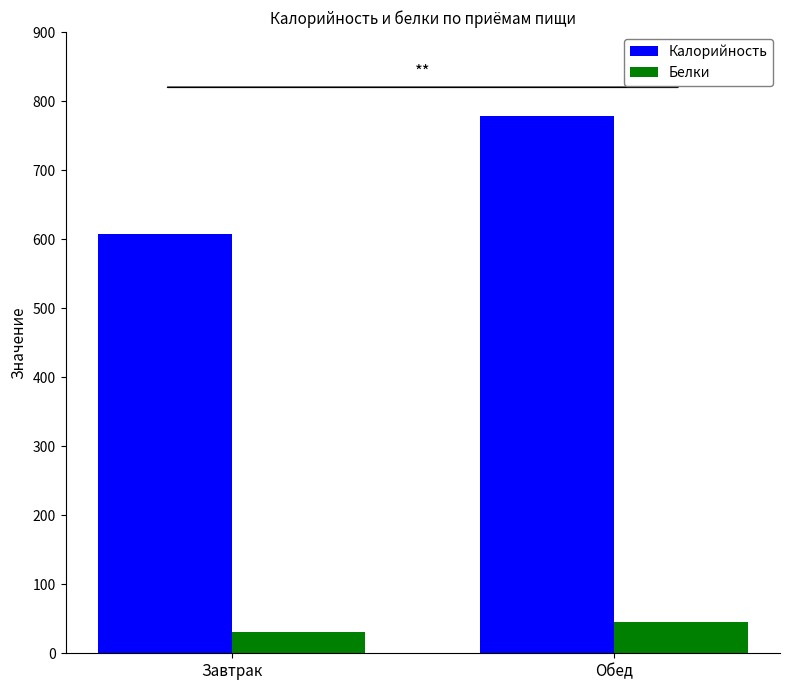

What is the spread (max minus min) of values at Завтрак?

576.6